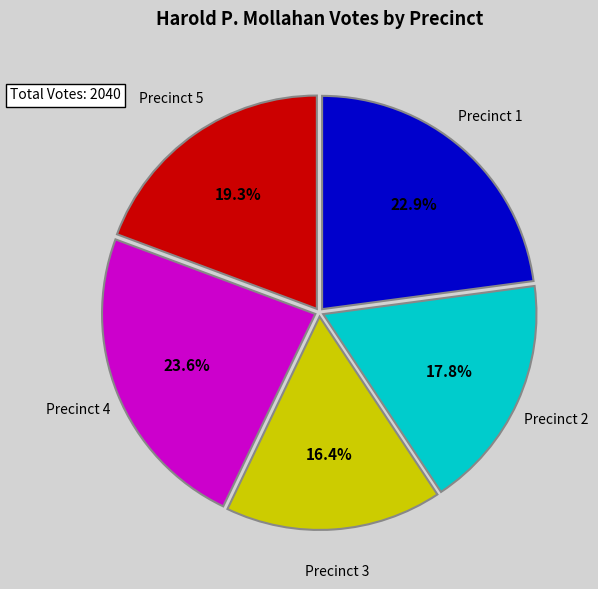

Between Precinct 1 and Precinct 3, which is larger?

Precinct 1